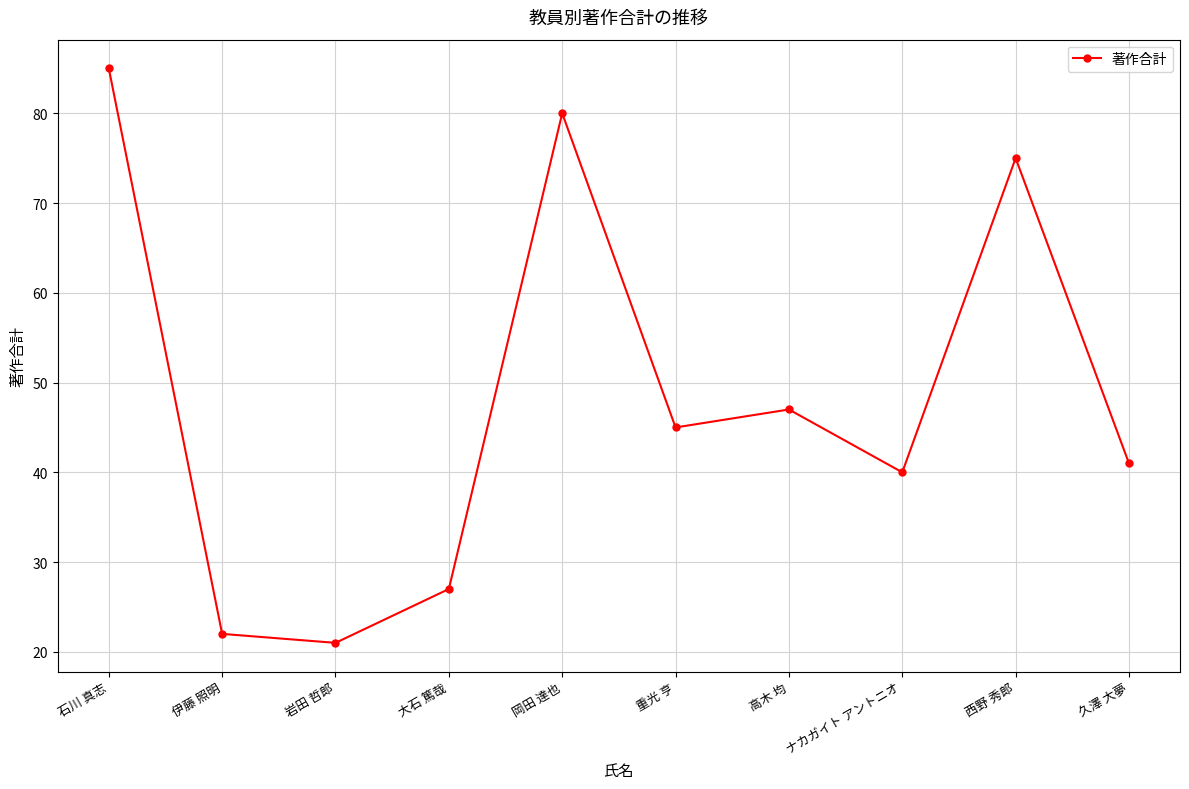

Which label corresponds to the largest value in the chart?

石川 真志